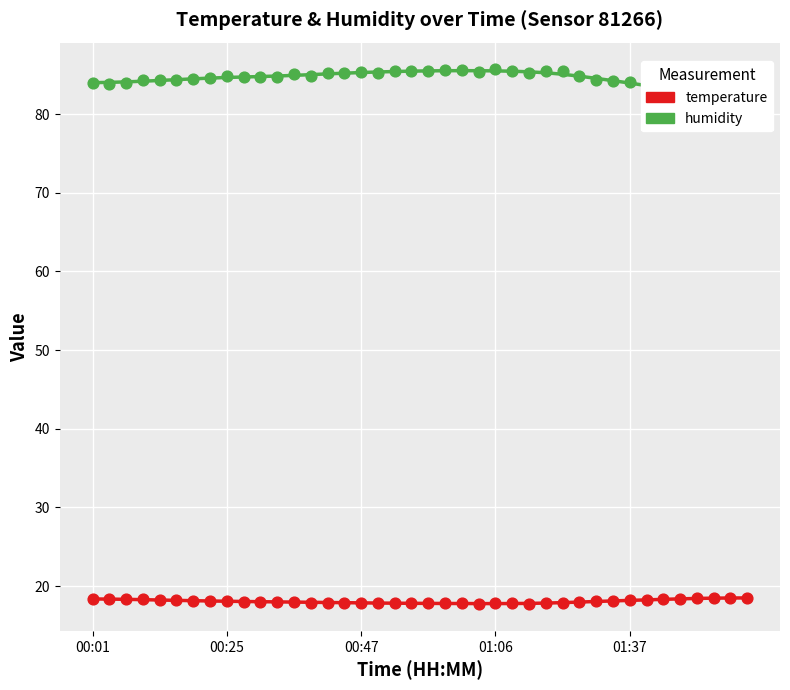

Which series reaches the maximum Y coordinate?

humidity